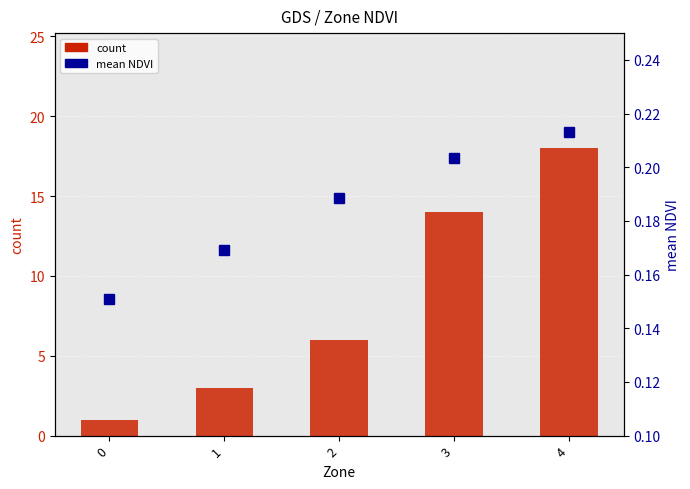

Reading right to left, list all the values displayed in this chart.

count: 4=18.0	3=14.0	2=6.0	1=3.0	0=1.0
mean NDVI: 4=0.2	3=0.2	2=0.2	1=0.2	0=0.2